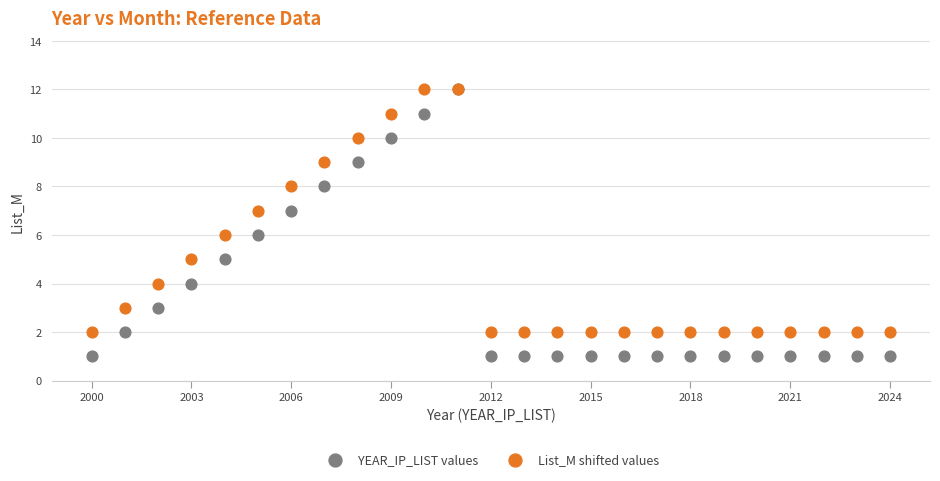

Which series reaches the minimum Y coordinate?

YEAR_IP_LIST values